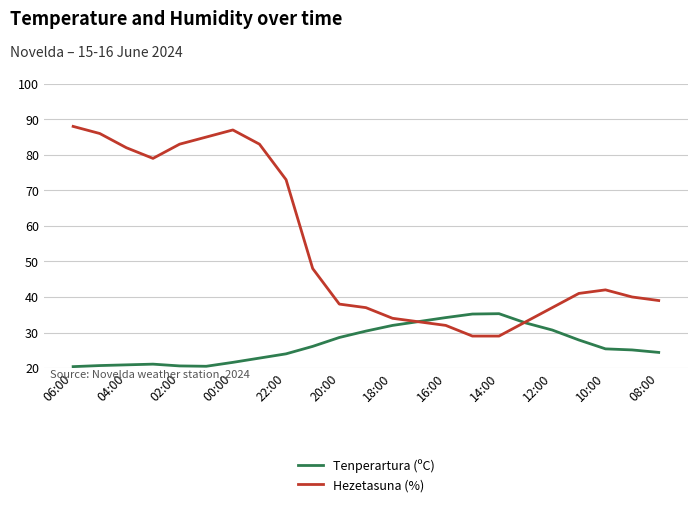

List the series in order of their overall mean, lowest first.

Tenperartura (ºC), Hezetasuna (%)